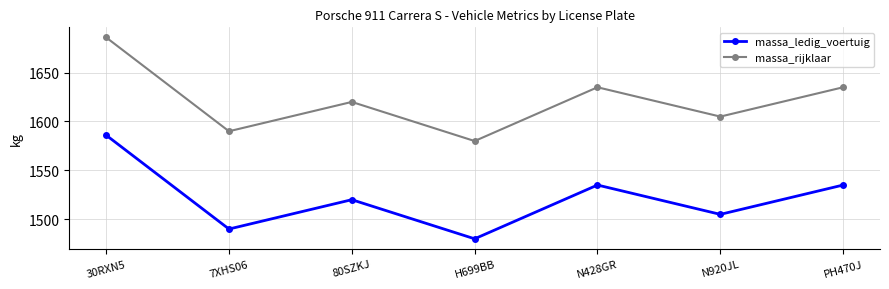

What position from the left is 80SZKJ?

3